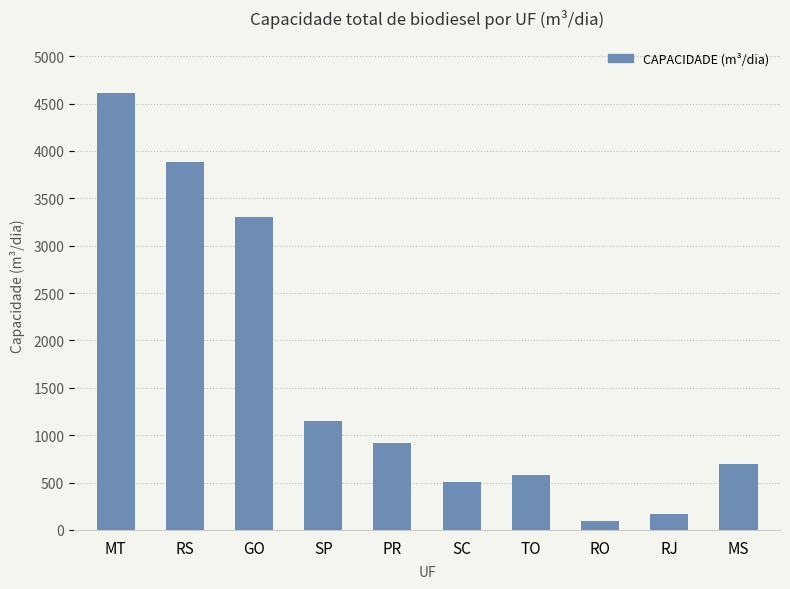

Rank the categories by value from highest to lowest.

MT, RS, GO, SP, PR, MS, TO, SC, RJ, RO